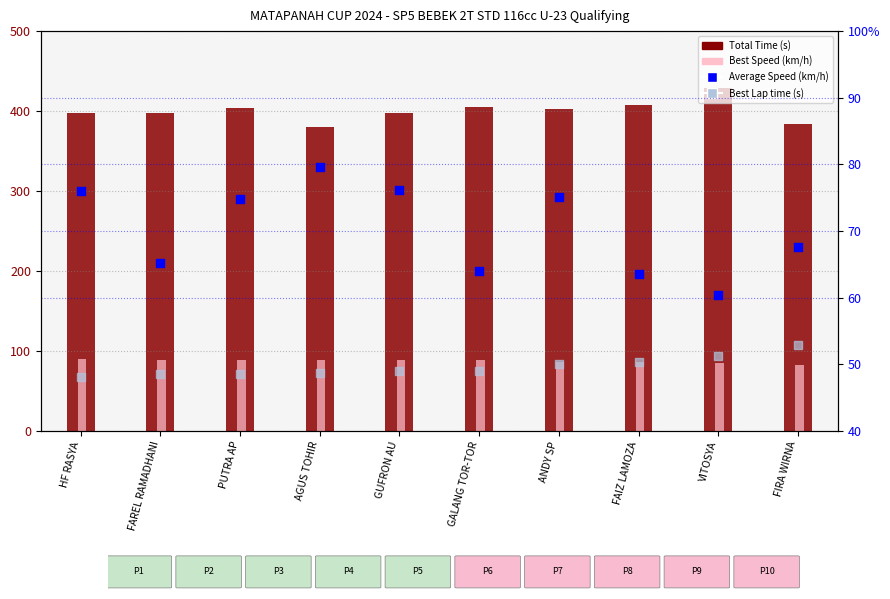

What are all the series names shown in the legend?

Total Time (s), Best Speed (km/h), Average Speed (km/h), Best Lap time (s)